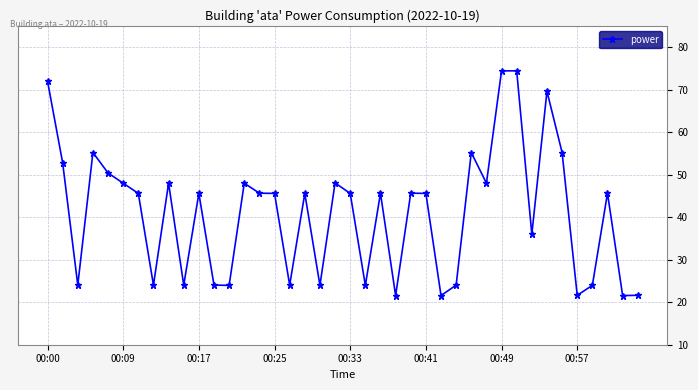

What is the sum of all values?

1639.2